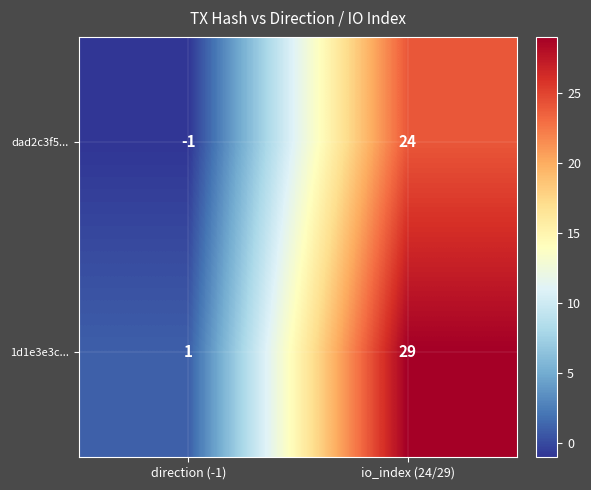

Between direction (-1) and io_index (24/29), which series saw the biggest shift?

1d1e3e3c...